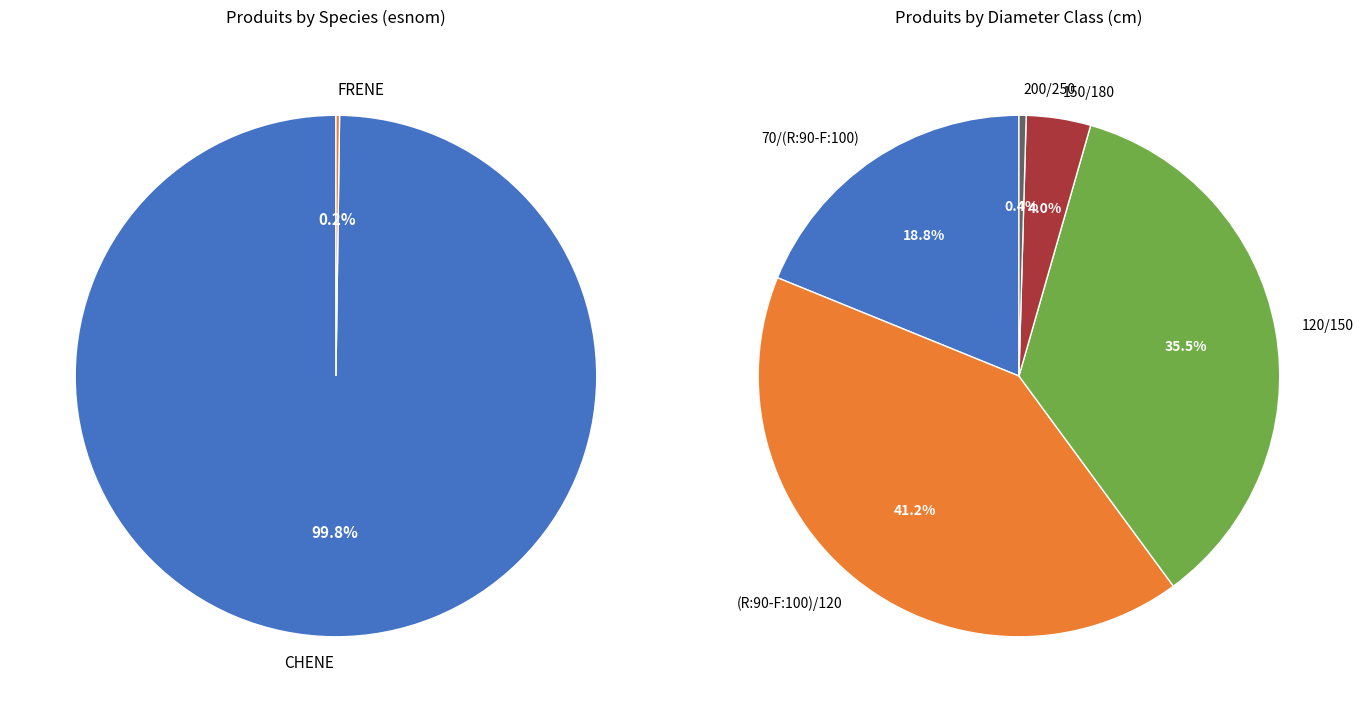

Is there a majority slice in this chart?

No